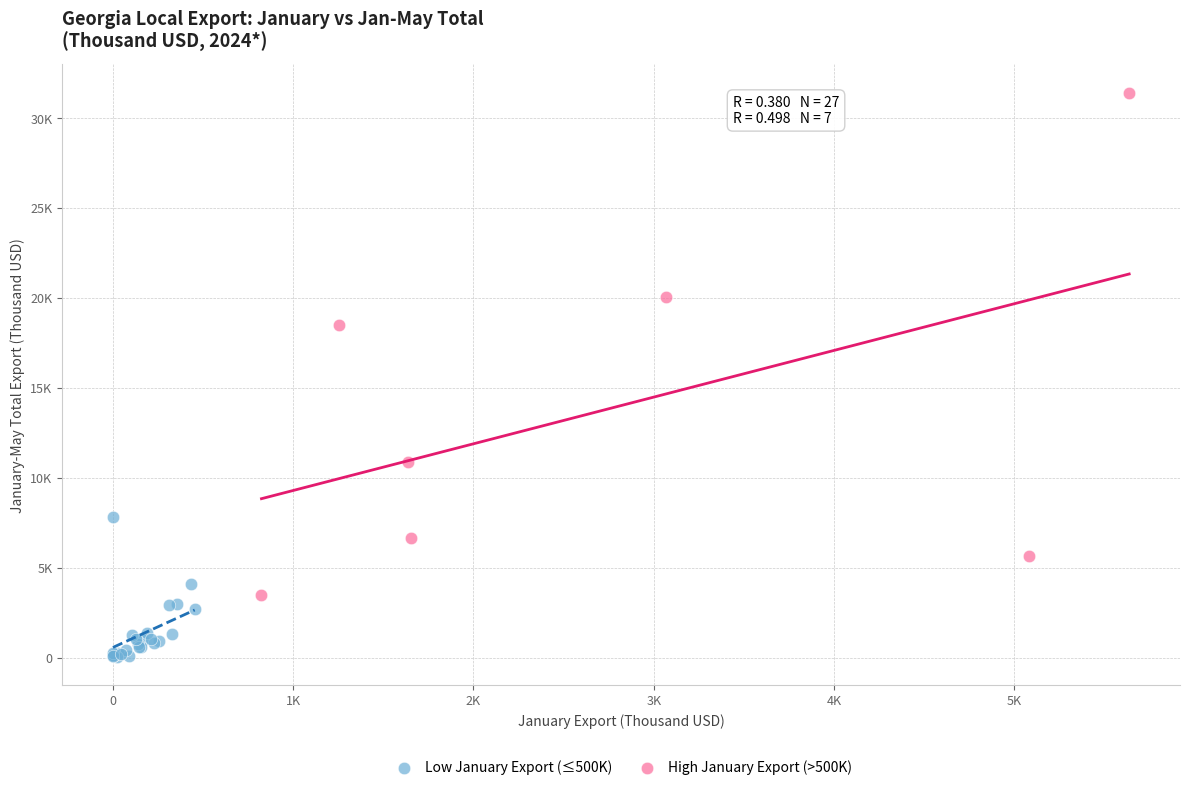

What are all the series names shown in the legend?

Low January Export (≤500K), High January Export (>500K)